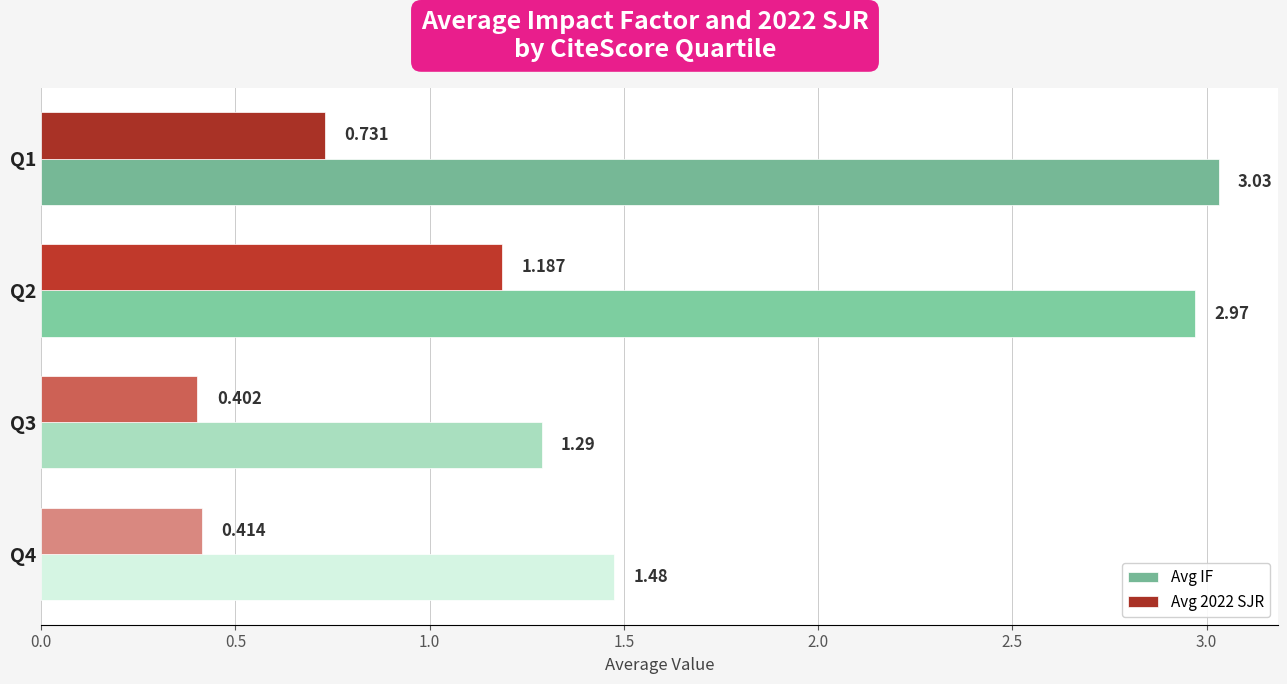

Which series has the largest total across all categories?

Avg IF